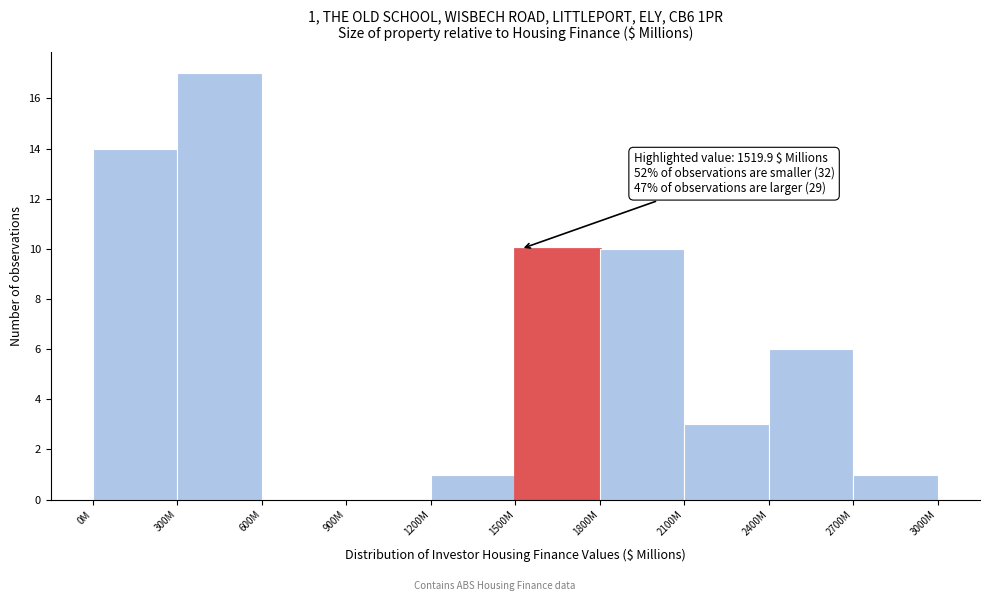

Reading right to left, list all the values displayed in this chart.

2700M=1	2400M=6	2100M=3	1800M=10	1500M=10	1200M=1	900M=0	600M=0	300M=17	0M=14